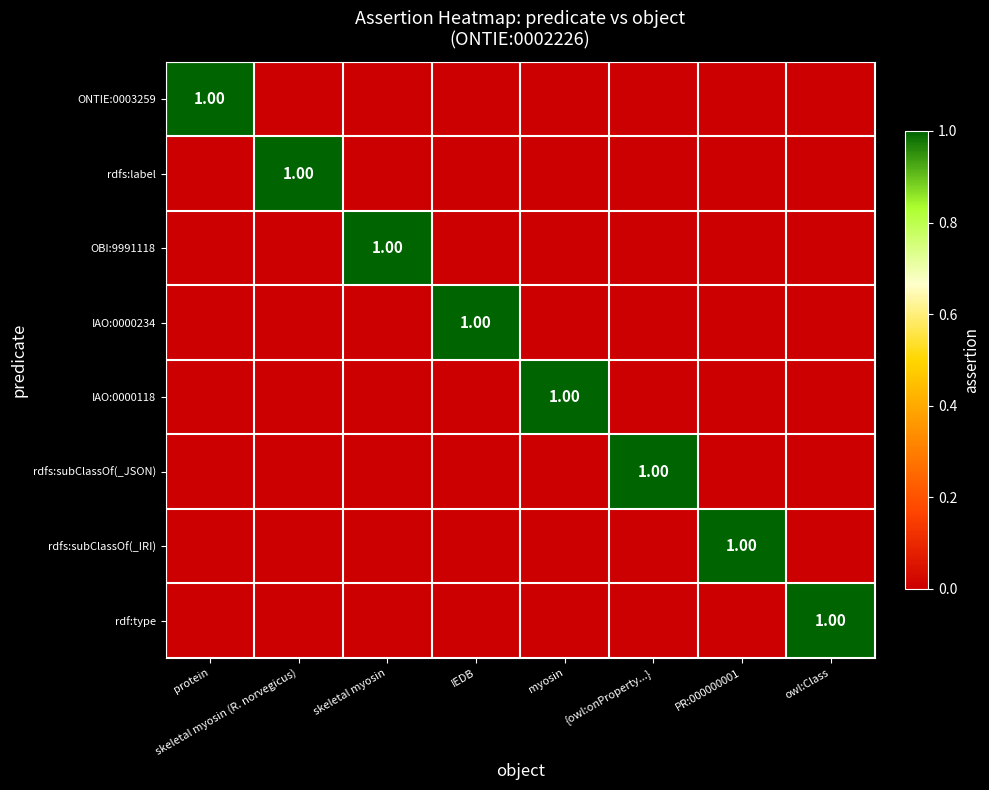

Which label corresponds to the largest value in the chart?

protein